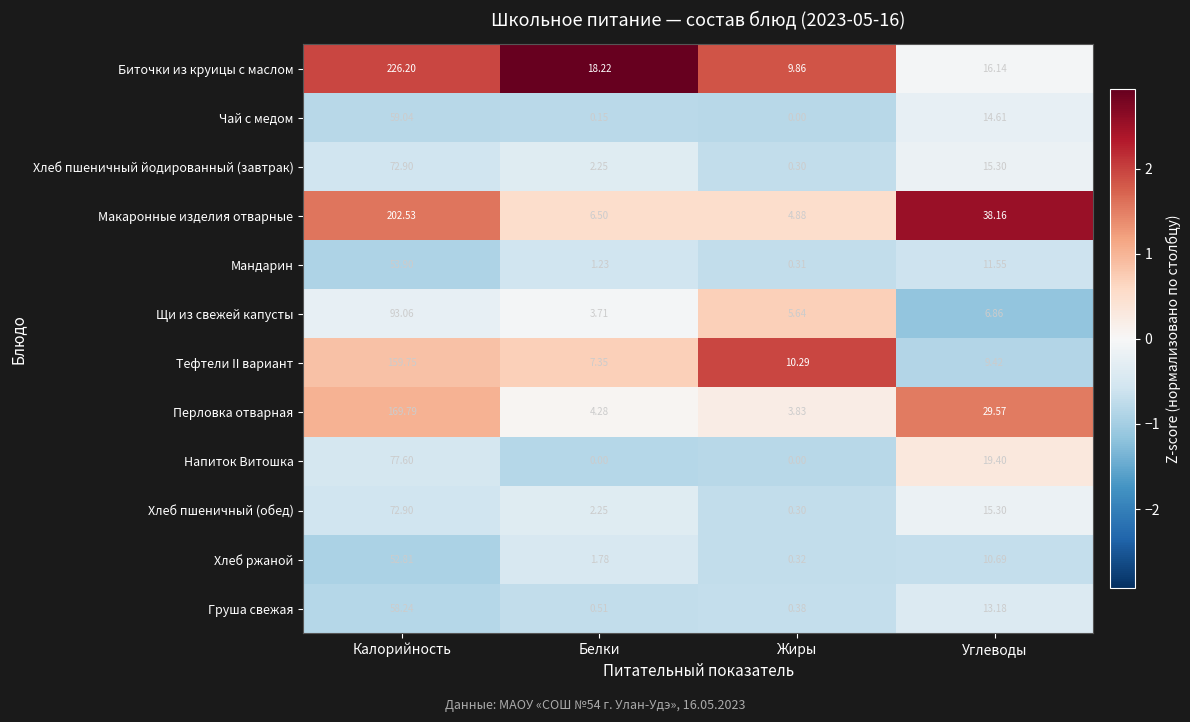

At which category is the sum across all series the highest?

Калорийность